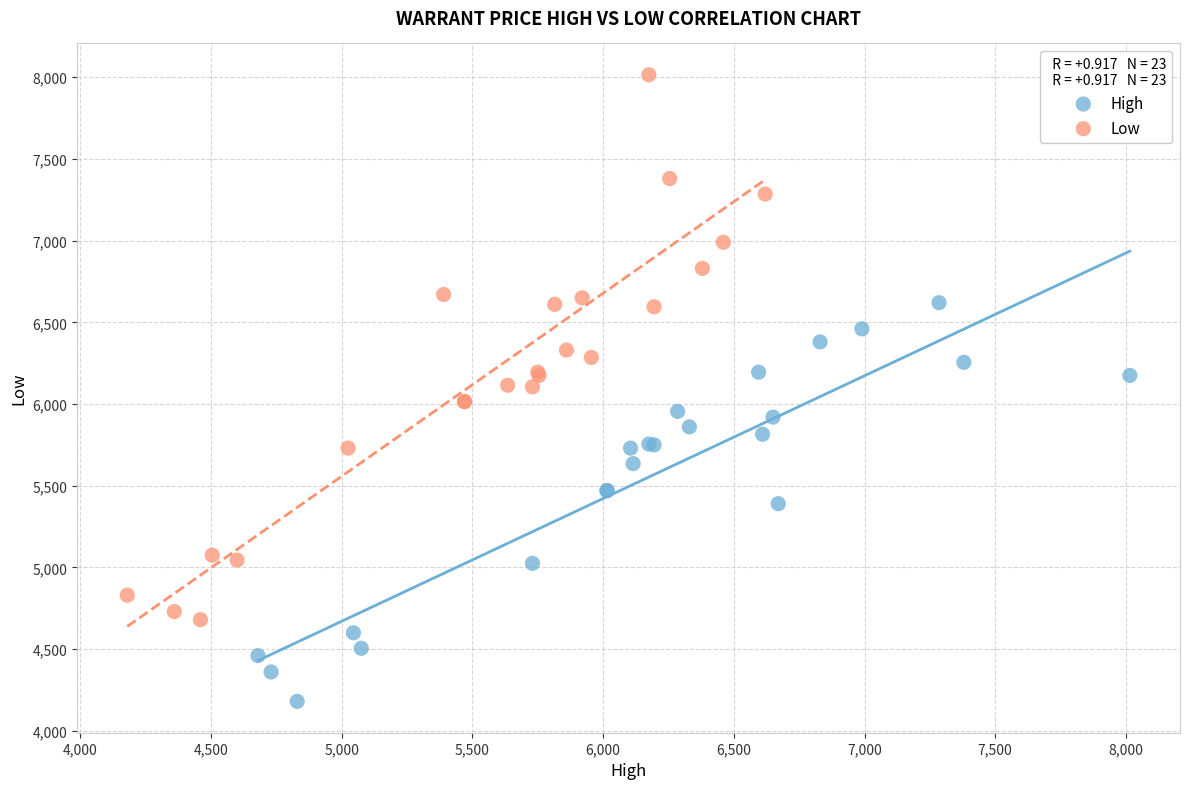

Which series contains the lowest Y value?

High